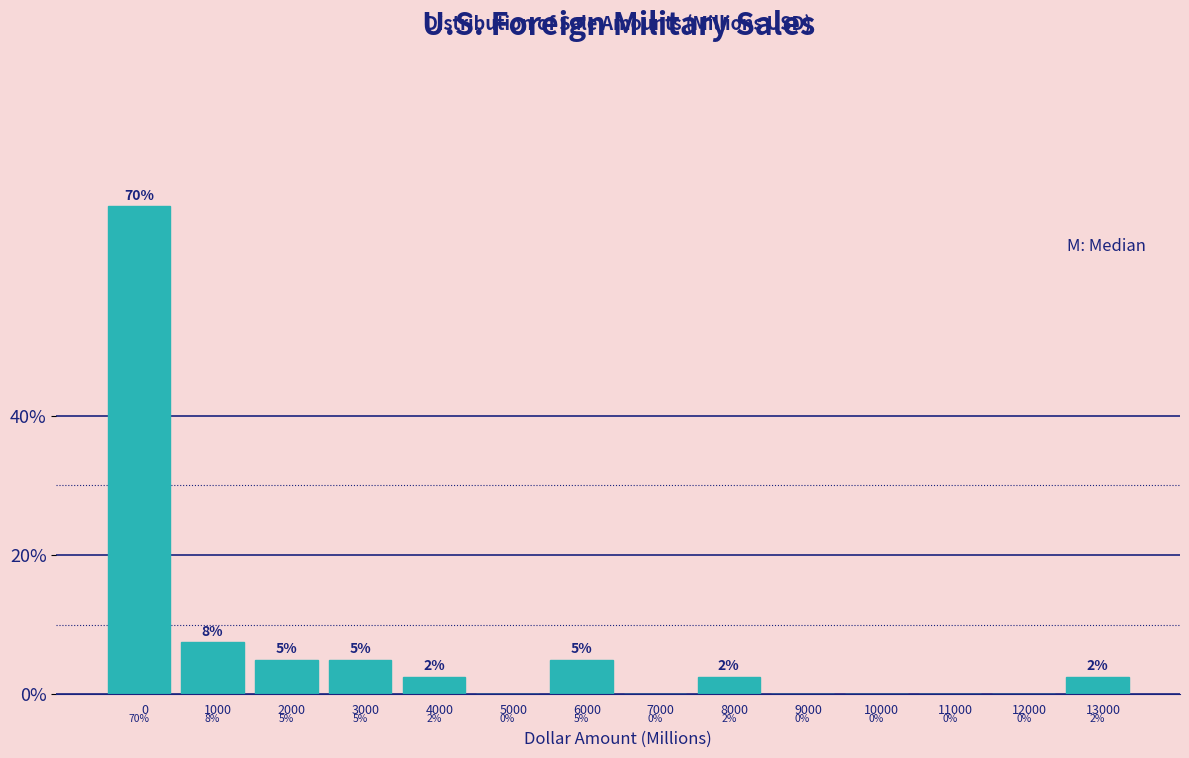

What is the maximum value shown in the chart?

70.0